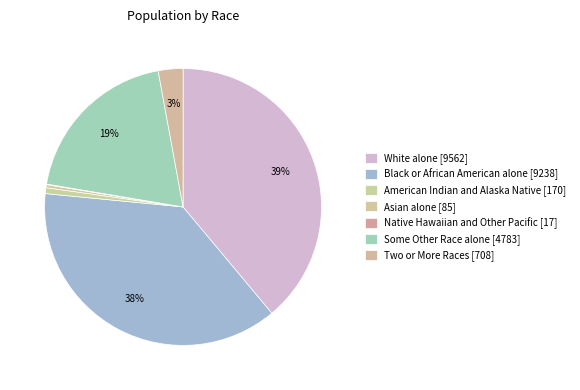

What percentage is the Some Other Race alone [4783] slice, to the nearest percent?

19%